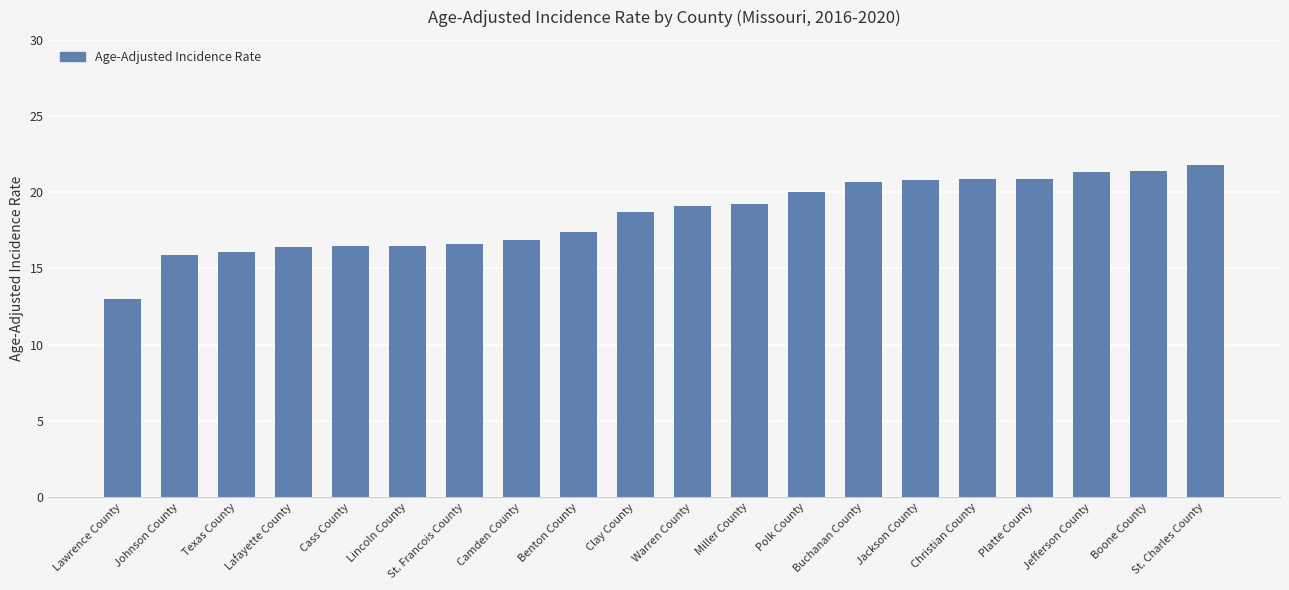

Is it true that the value at Clay County is 33.3?

False